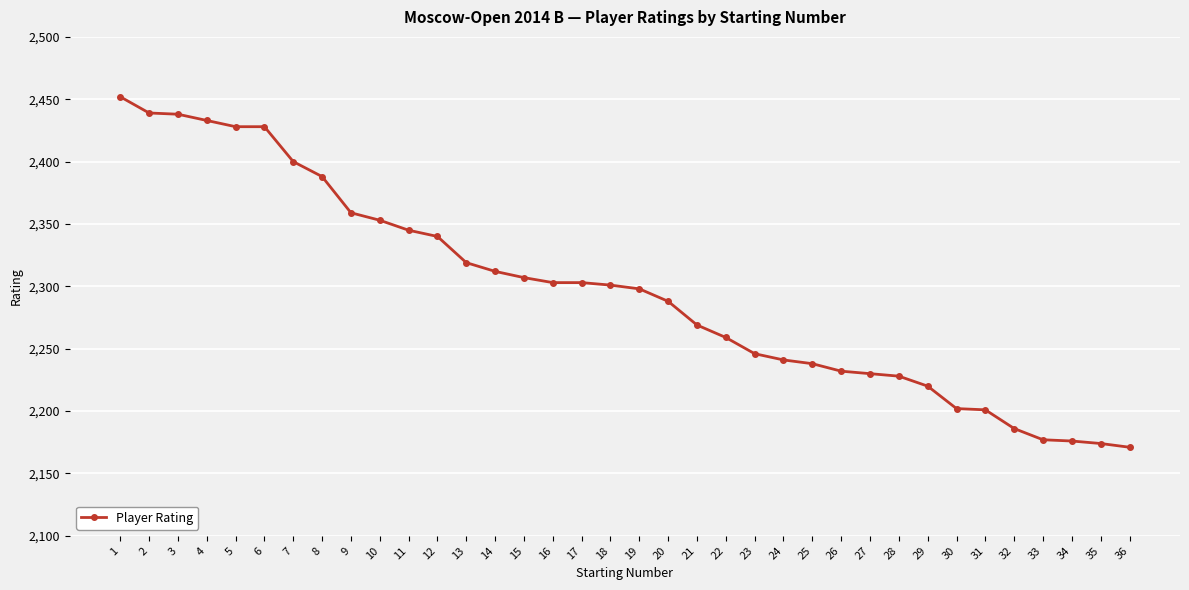

The value at 24 is 631. True or false?

False